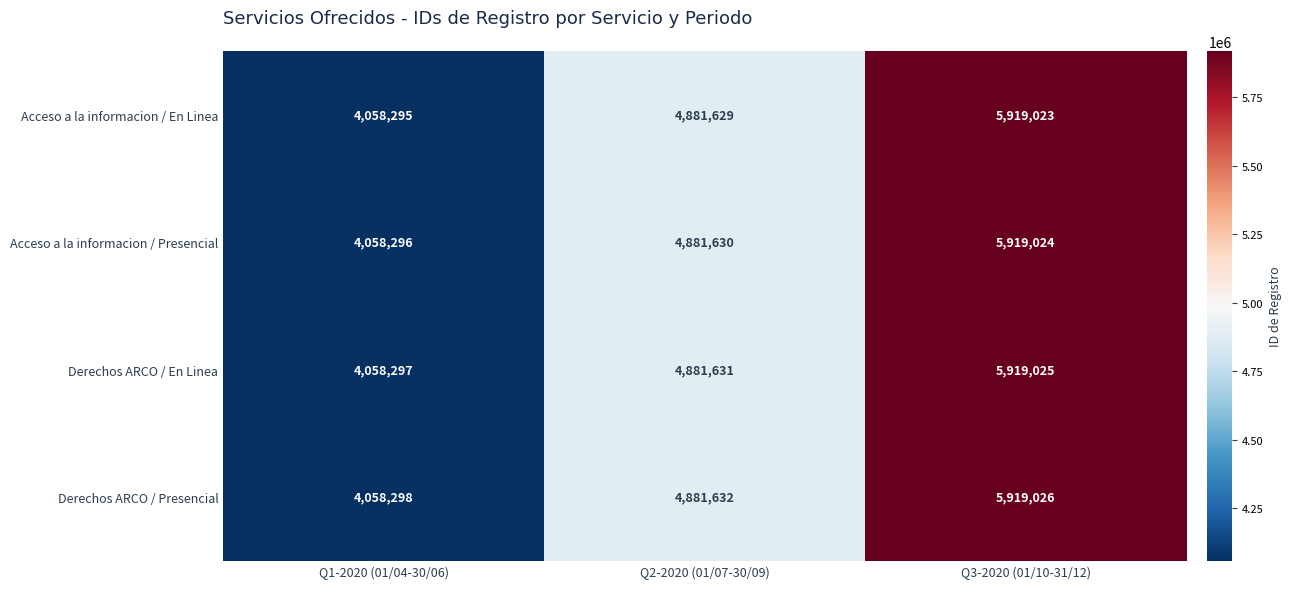

How many categories are shown in the chart?

3